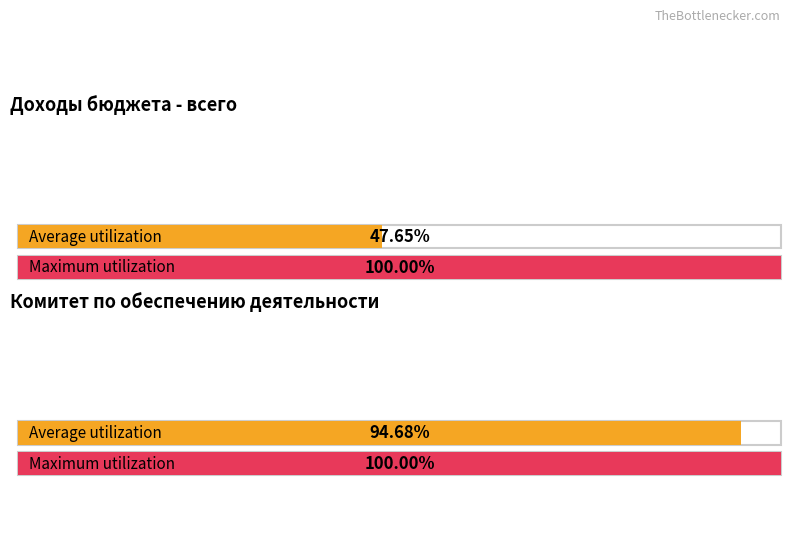

What position from the right is Доходы бюджета (всего)?

2